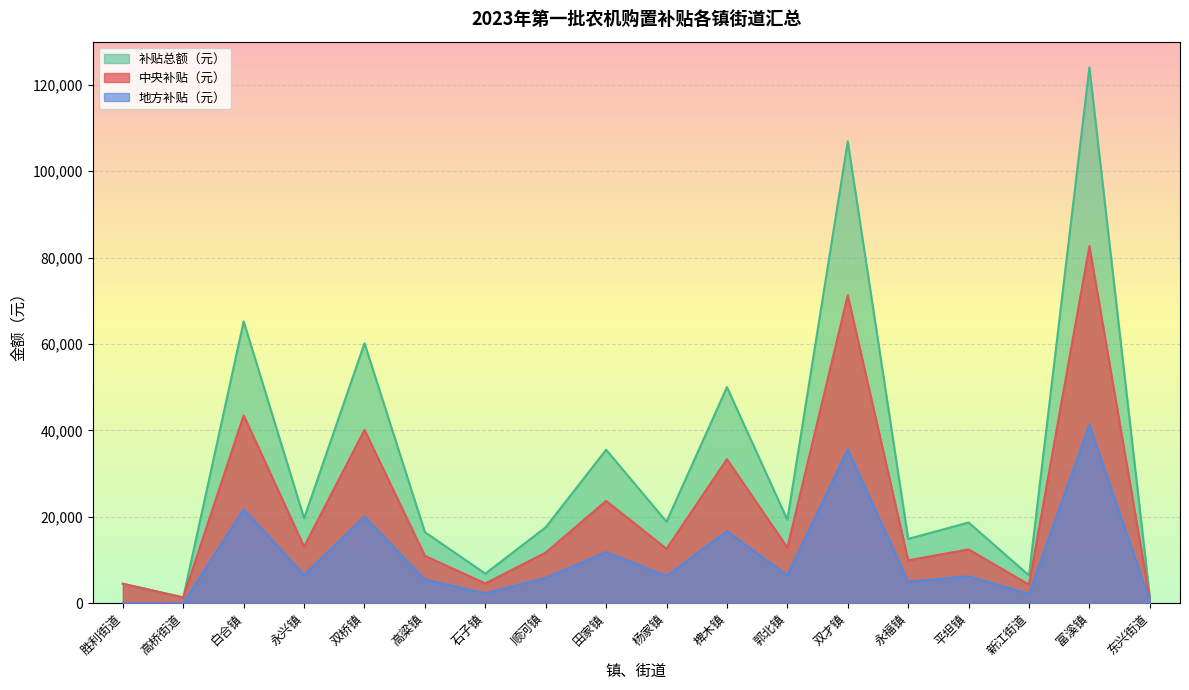

Which series has the largest total across all categories?

补贴总额（元）